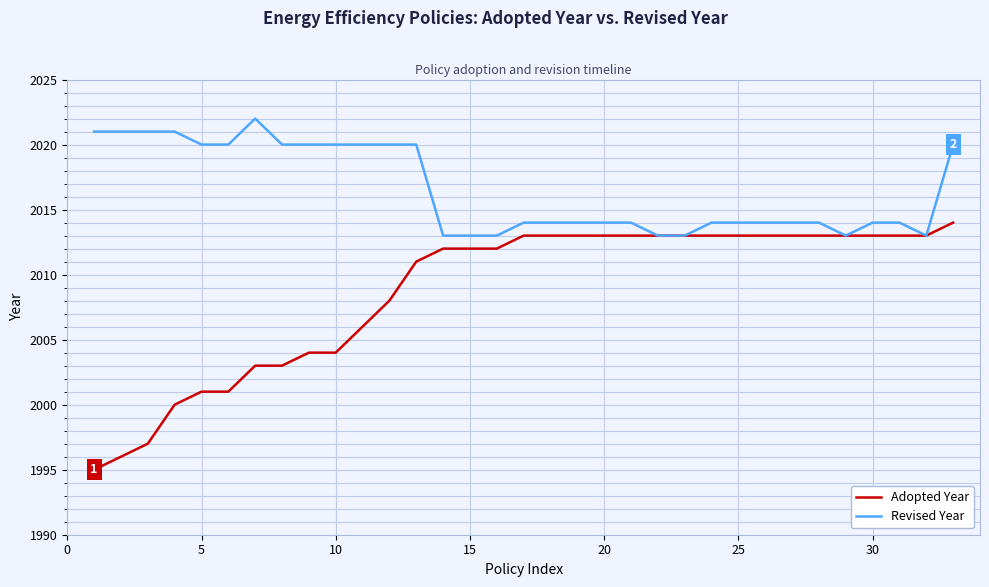

Which series has the largest range (max minus min)?

Adopted Year